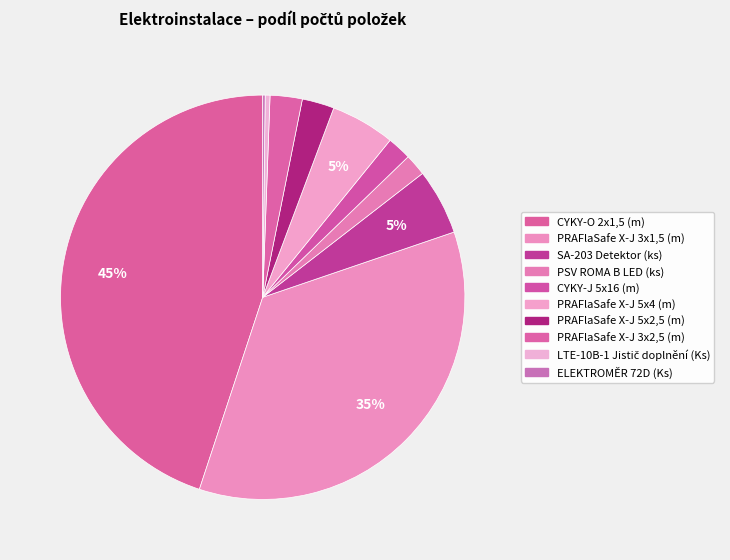

Which category has the smallest portion of the pie?

ELEKTROMĚR 72D (Ks)